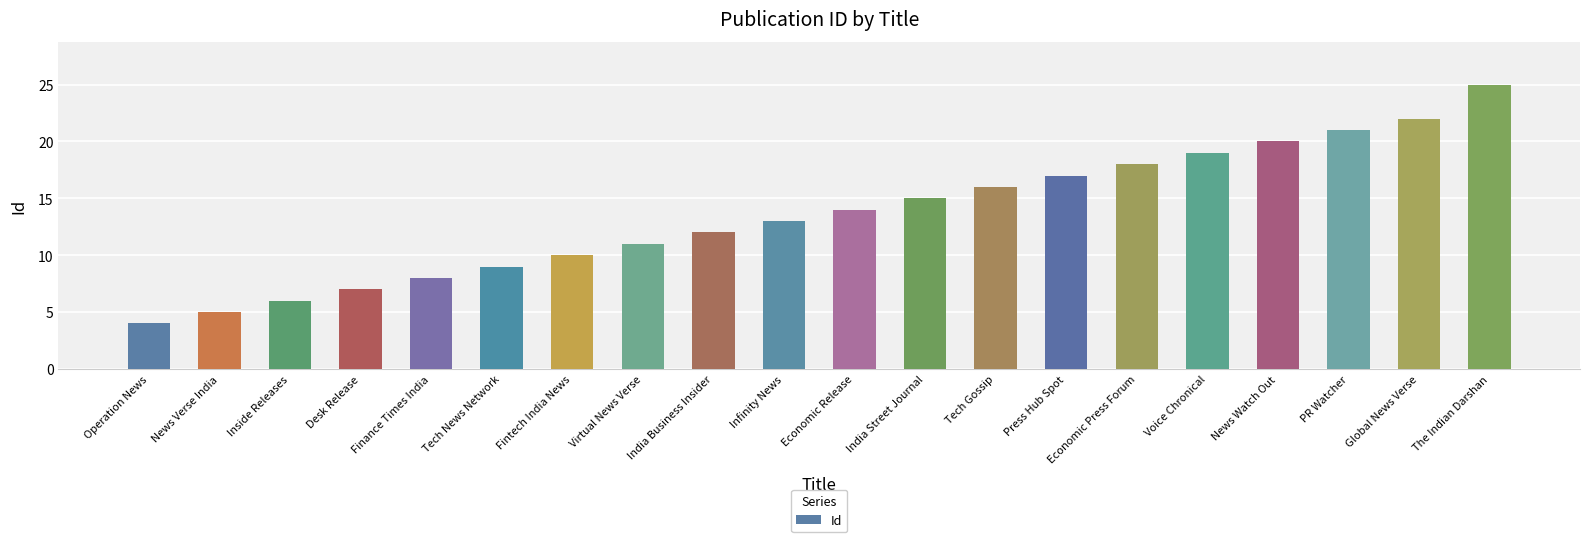

Which label corresponds to the largest value in the chart?

The Indian Darshan